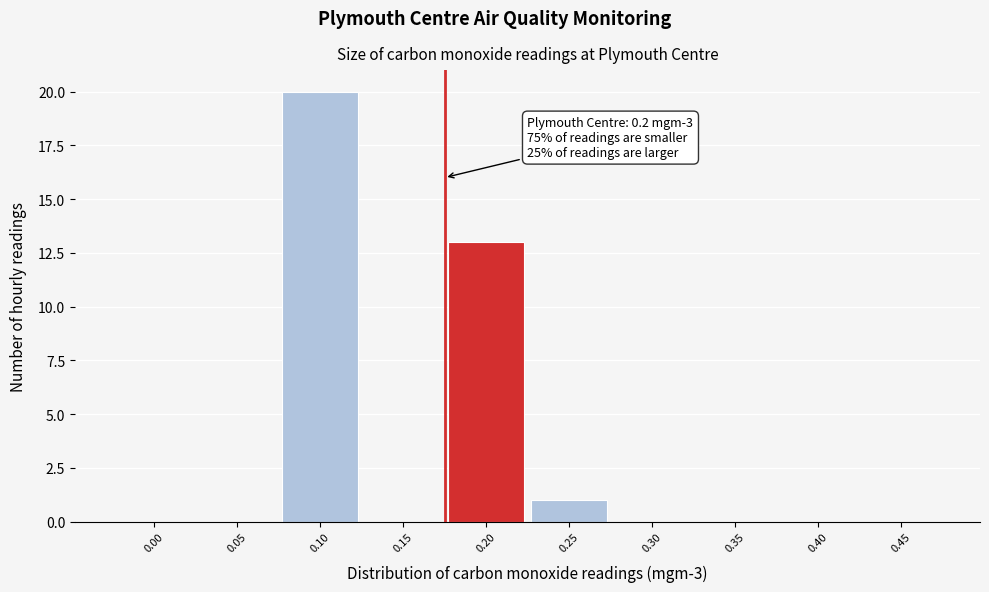

Reading left to right, list all the values displayed in this chart.

0.00=0	0.05=0	0.10=20	0.15=0	0.20=13	0.25=1	0.30=0	0.35=0	0.40=0	0.45=0